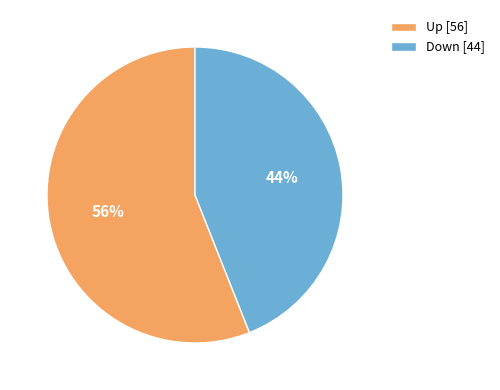

To the nearest percent, what is the combined percentage of Up [56] and Down [44]?

100%